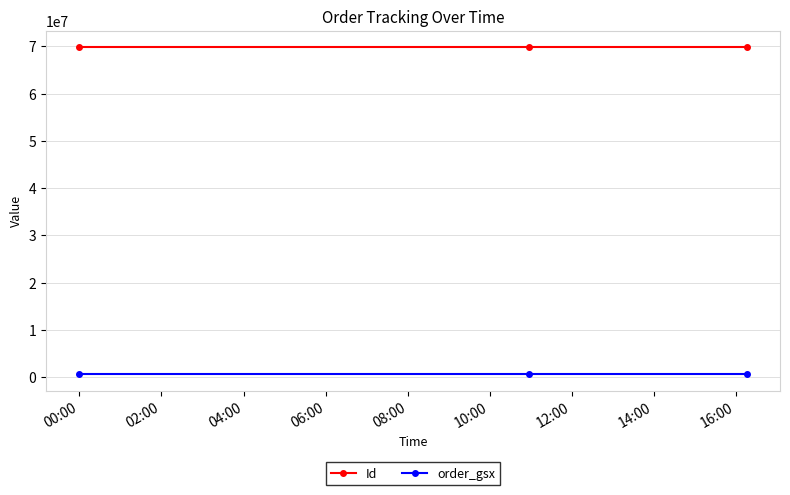

List the series in order of their peak value, highest first.

Id, order_gsx